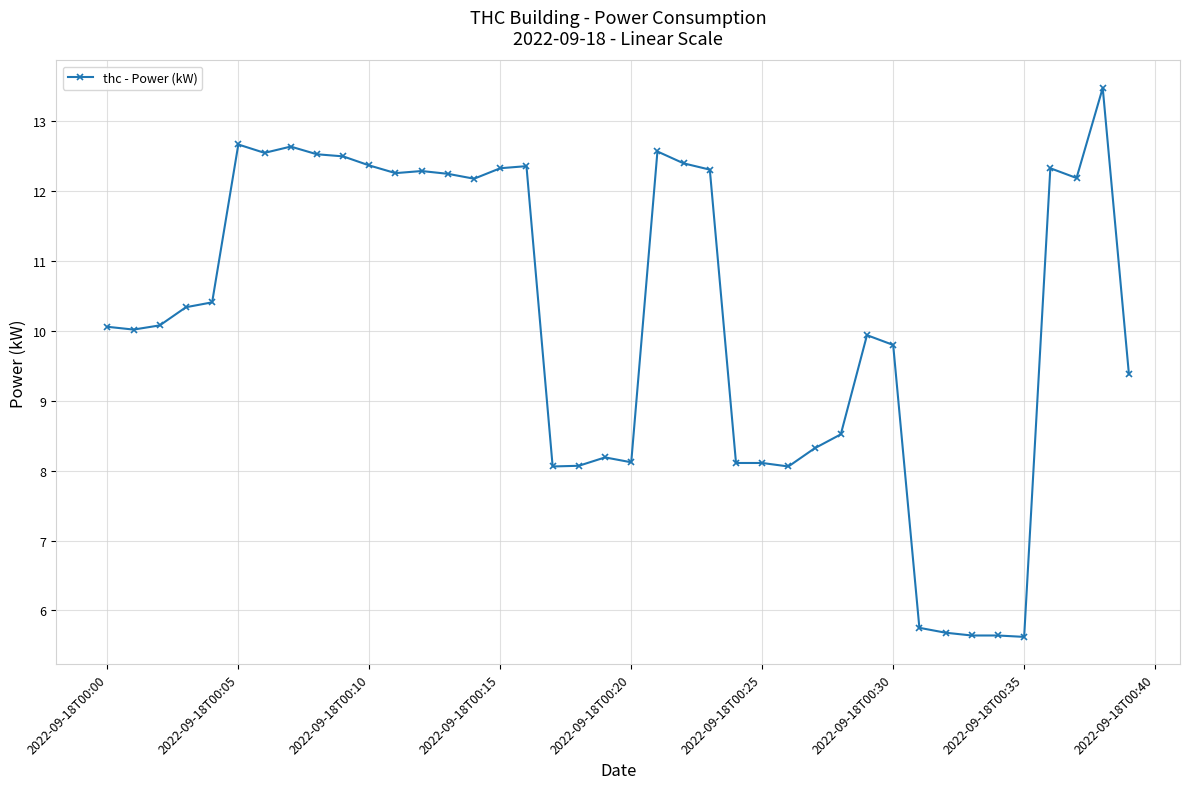

What is the smallest value displayed?

5.6